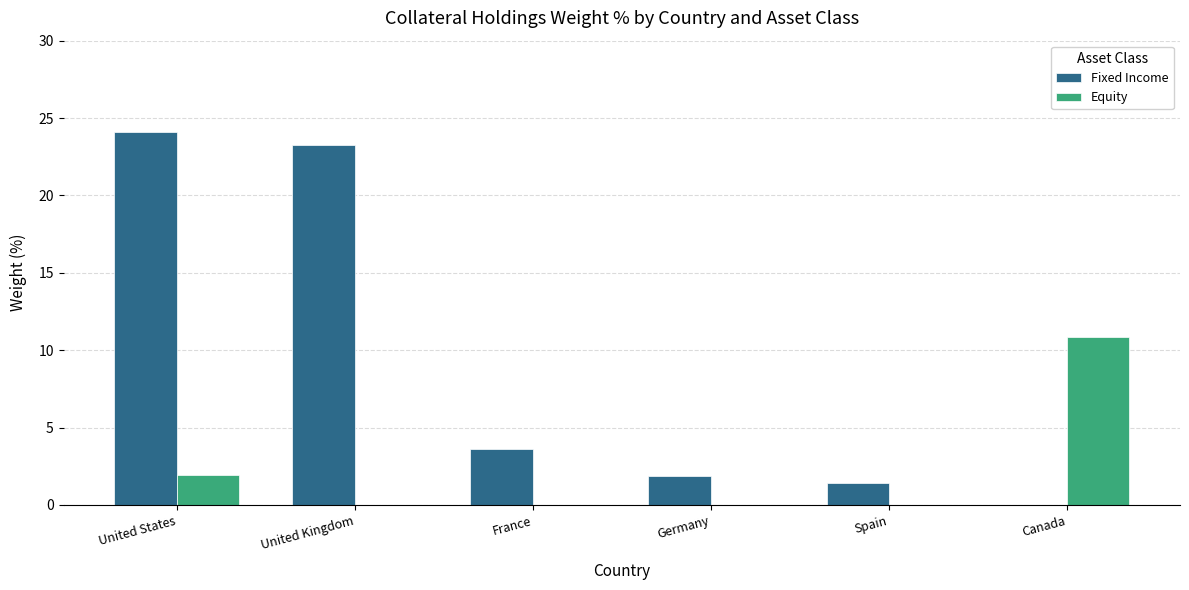

What are all the series names shown in the legend?

Fixed Income, Equity